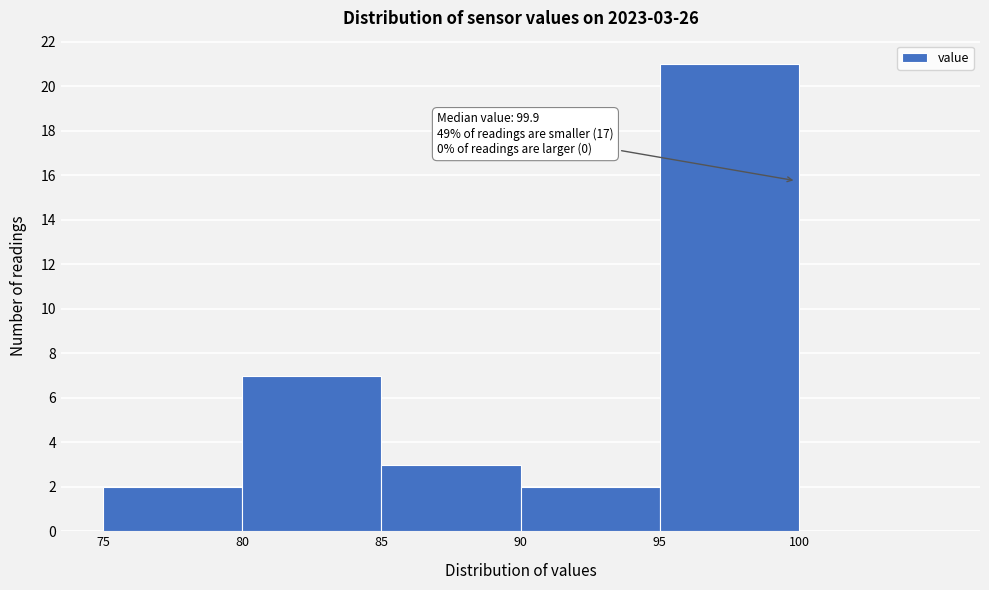

Over which range of the x-axis is the bar tallest?

95 to 100